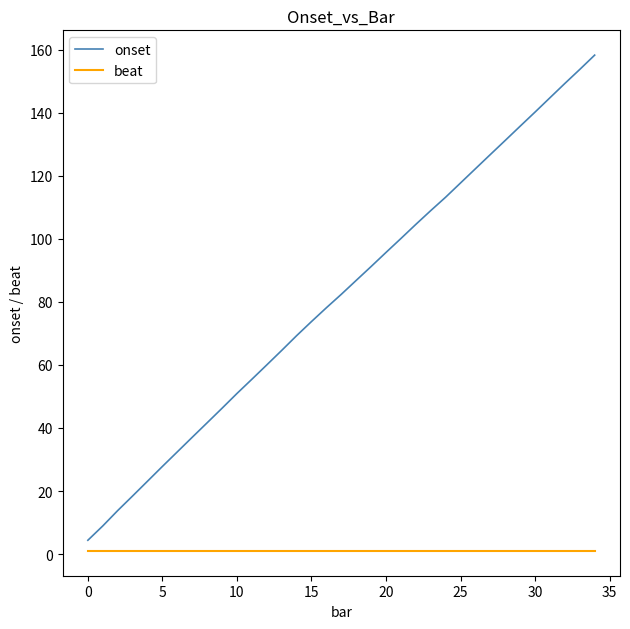

List the series in order of their overall mean, highest first.

onset, beat